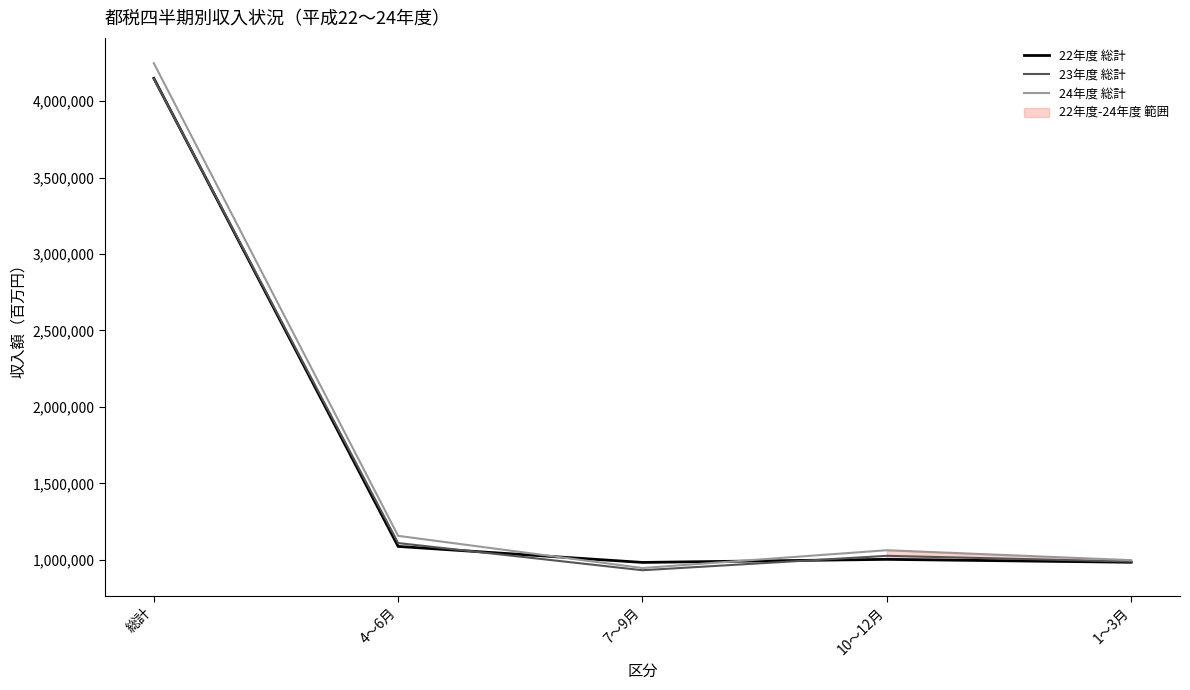

What is the minimum value for 24年度 総計?

946992